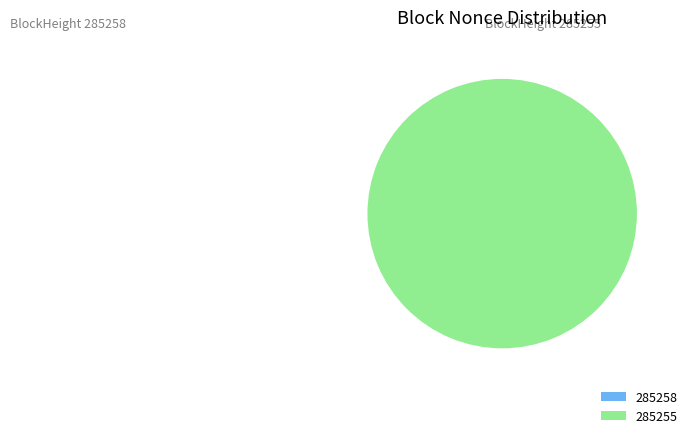

True or false: 285255 accounts for 99% of the total.

False